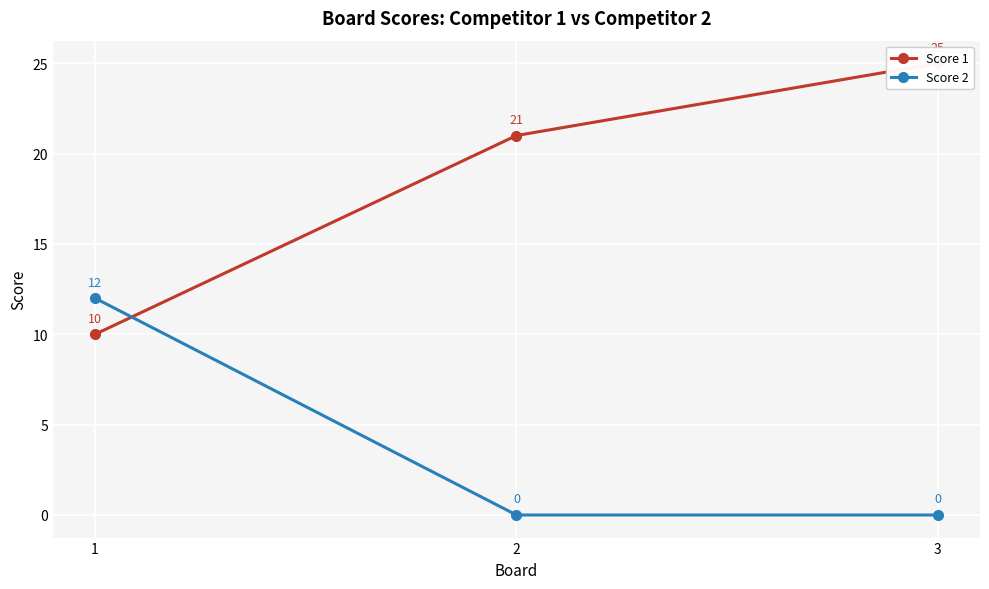

How many lines are shown in the chart?

2